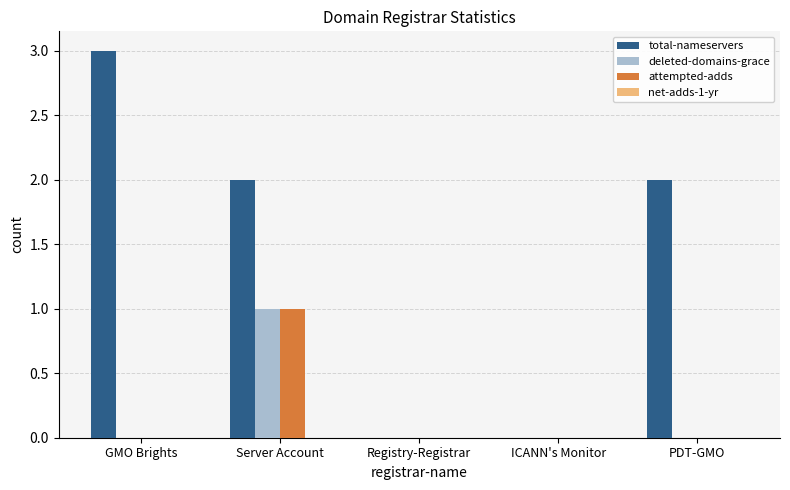

What is the greatest value displayed?

3